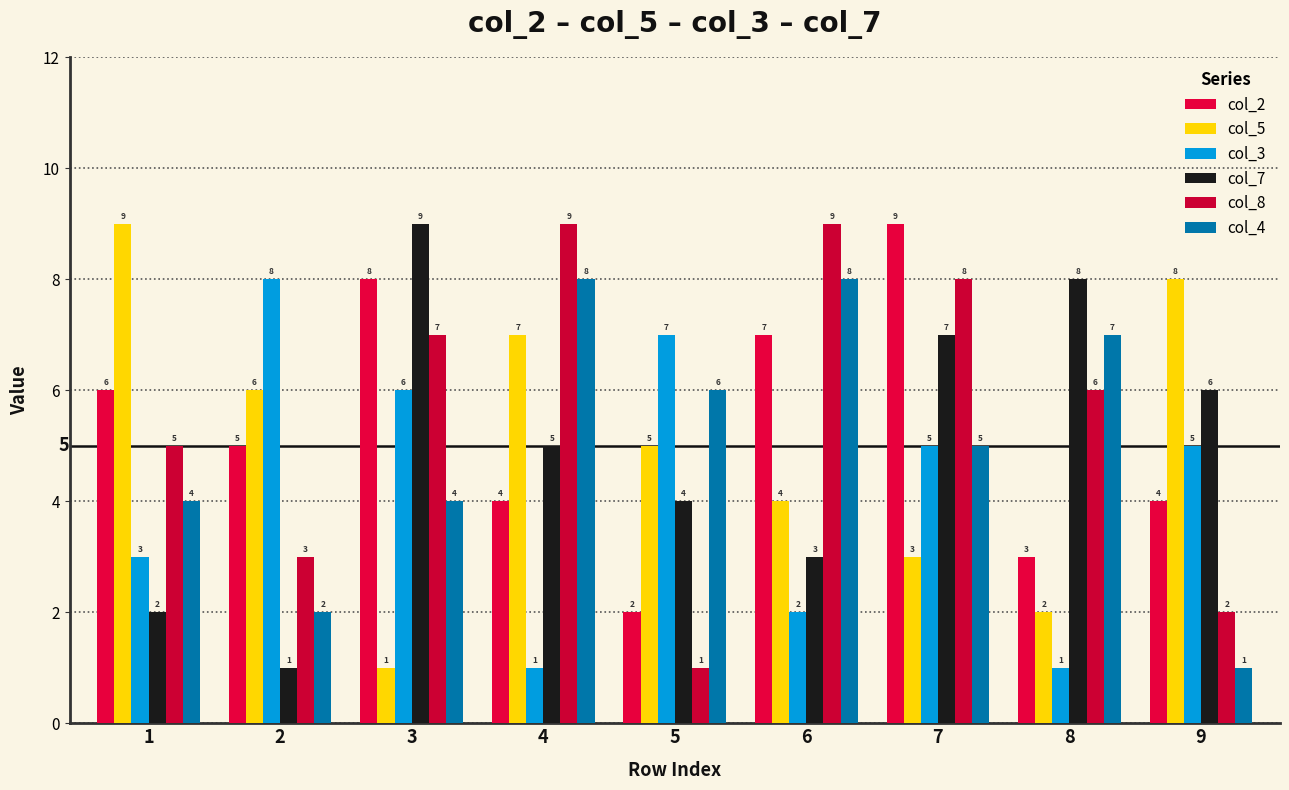

How many values in the col_3 series are below 5?

4